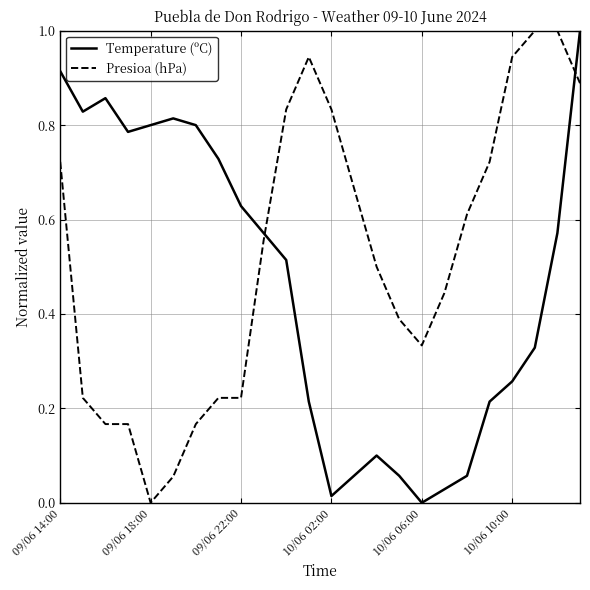

List the series in order of their overall mean, lowest first.

Temperature (ºC), Presioa (hPa)